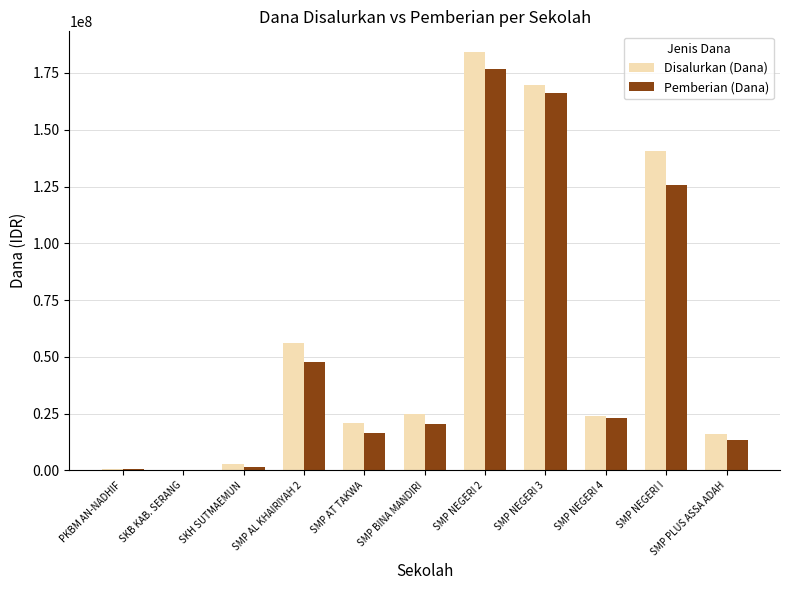

Which series changed the most between SMP NEGERI 4 and SMP PLUS ASSA ADAH?

Pemberian (Dana)